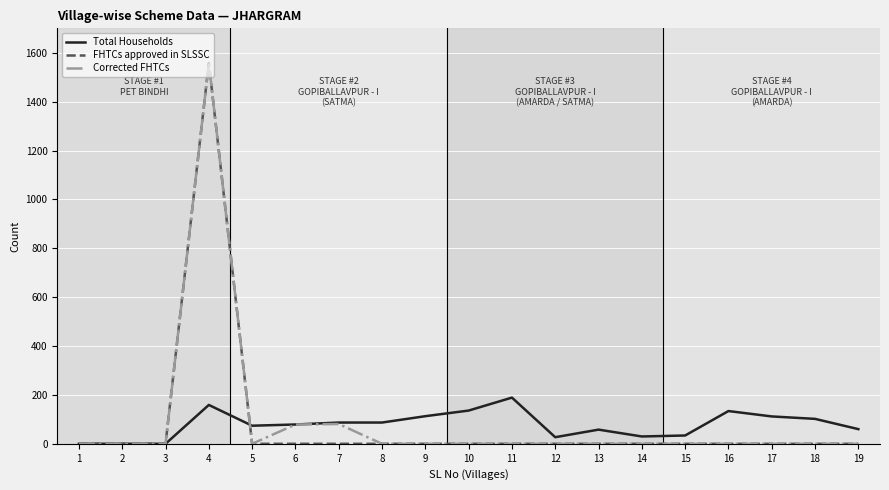

At which category is the sum across all series the highest?

4